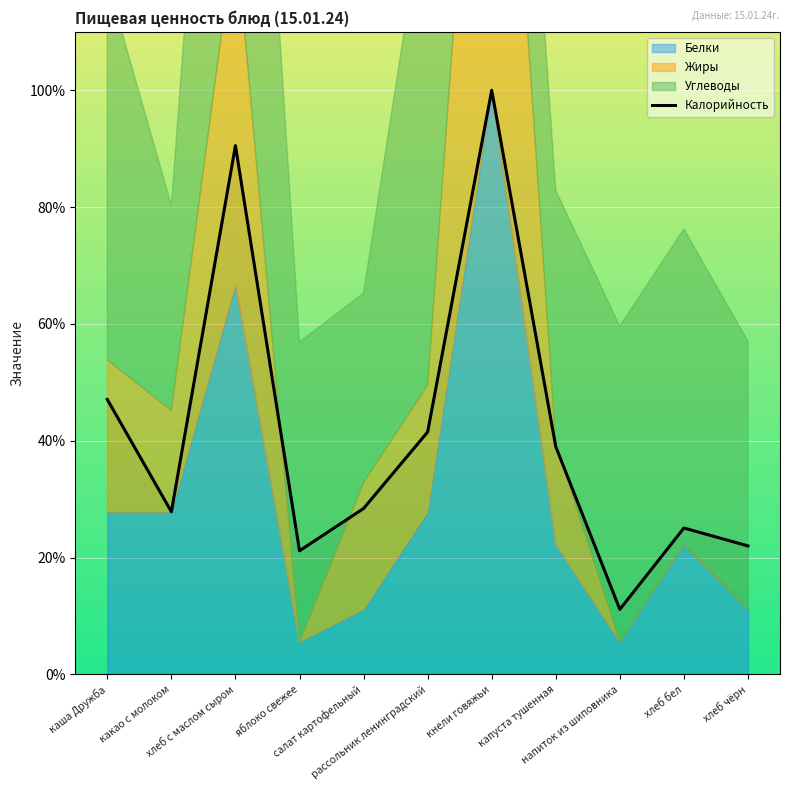

What is the label of the 1st point from the left?

каша Дружба